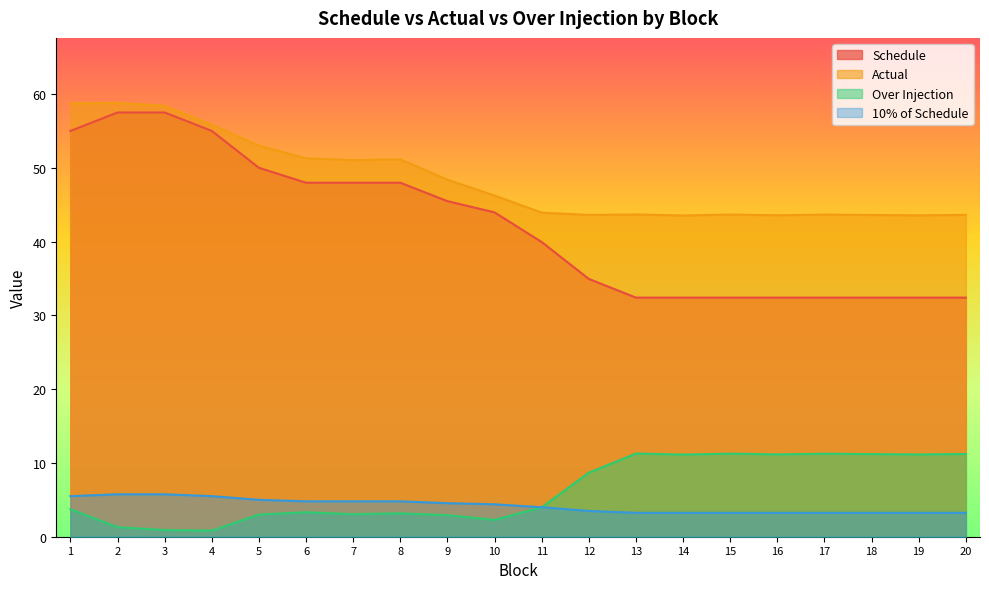

Where does the Actual series first go above 46?

1